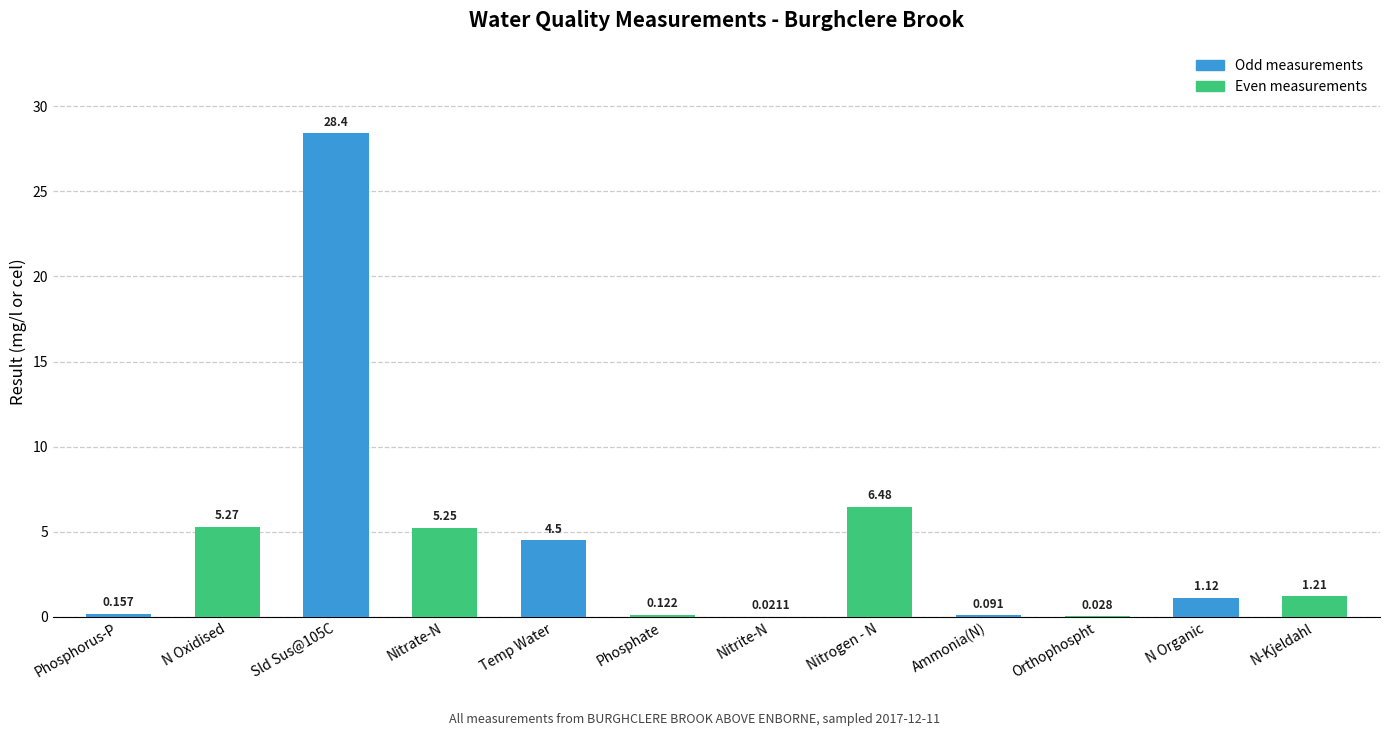

Where is the data nearest to the value 14?

Nitrogen - N